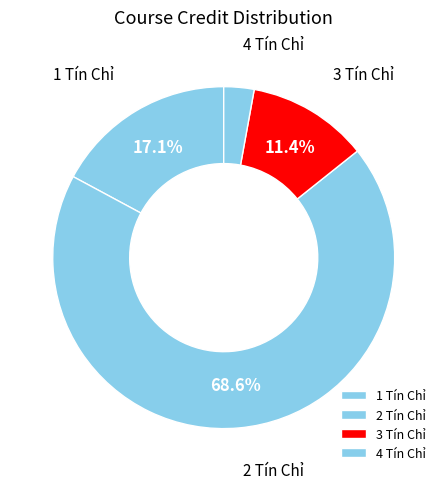

Is 1 Tín Chỉ the majority of the pie?

No